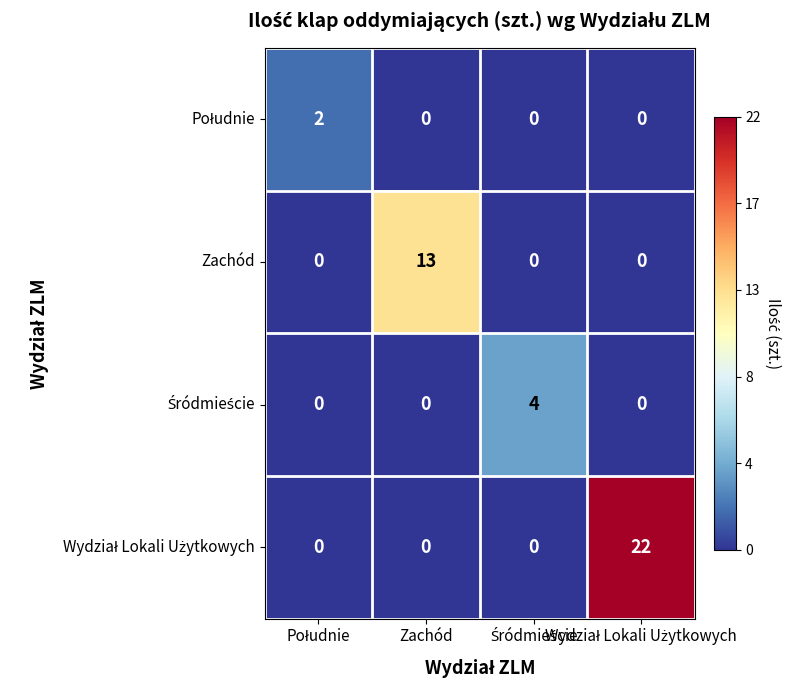

What is the maximum value shown in the chart?

22